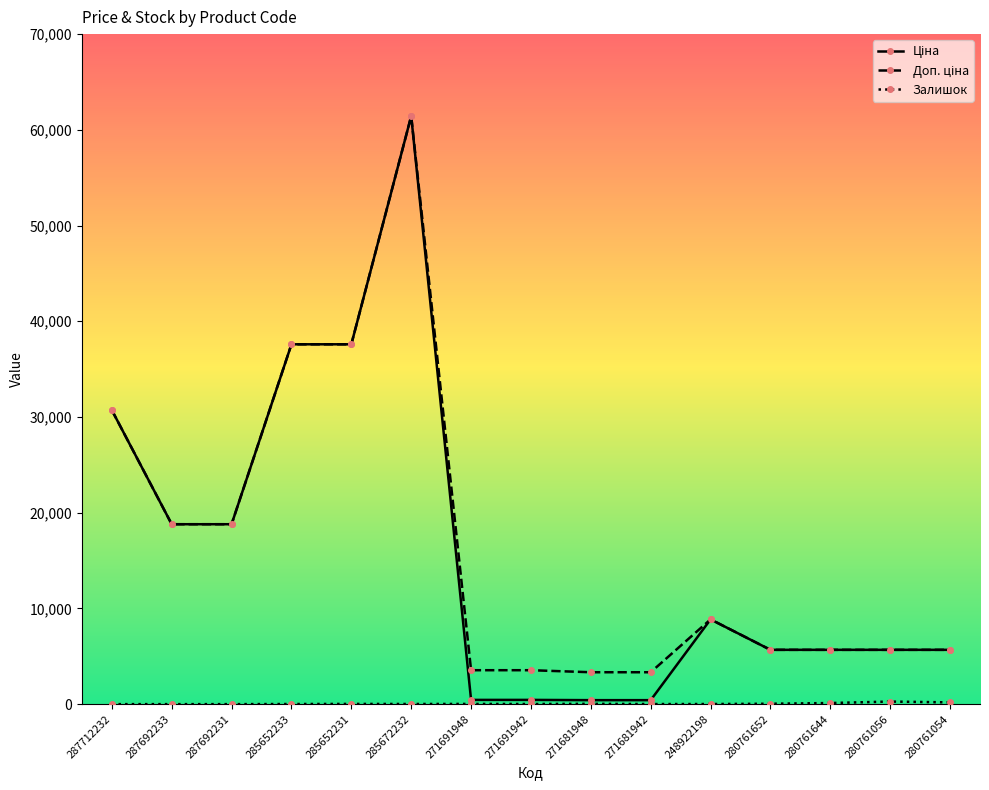

What is the maximum value shown in the chart?

61434.3